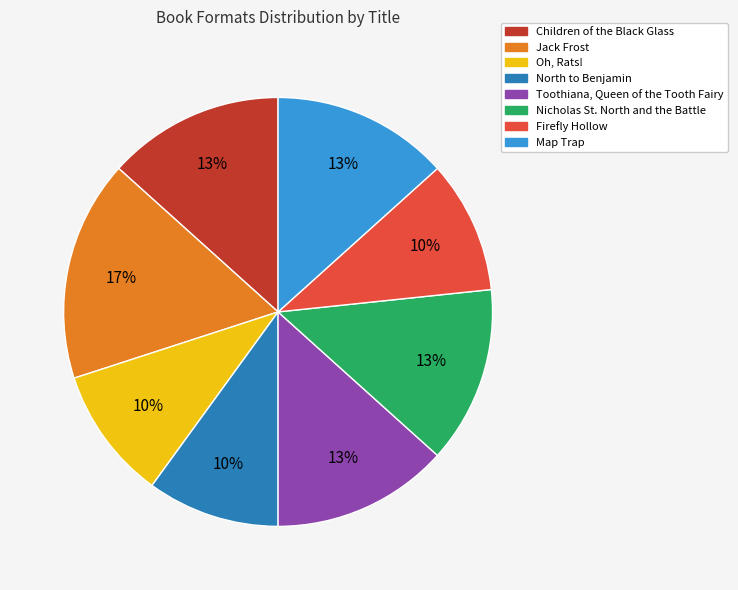

To the nearest percent, what percentage of the pie is Jack Frost?

17%